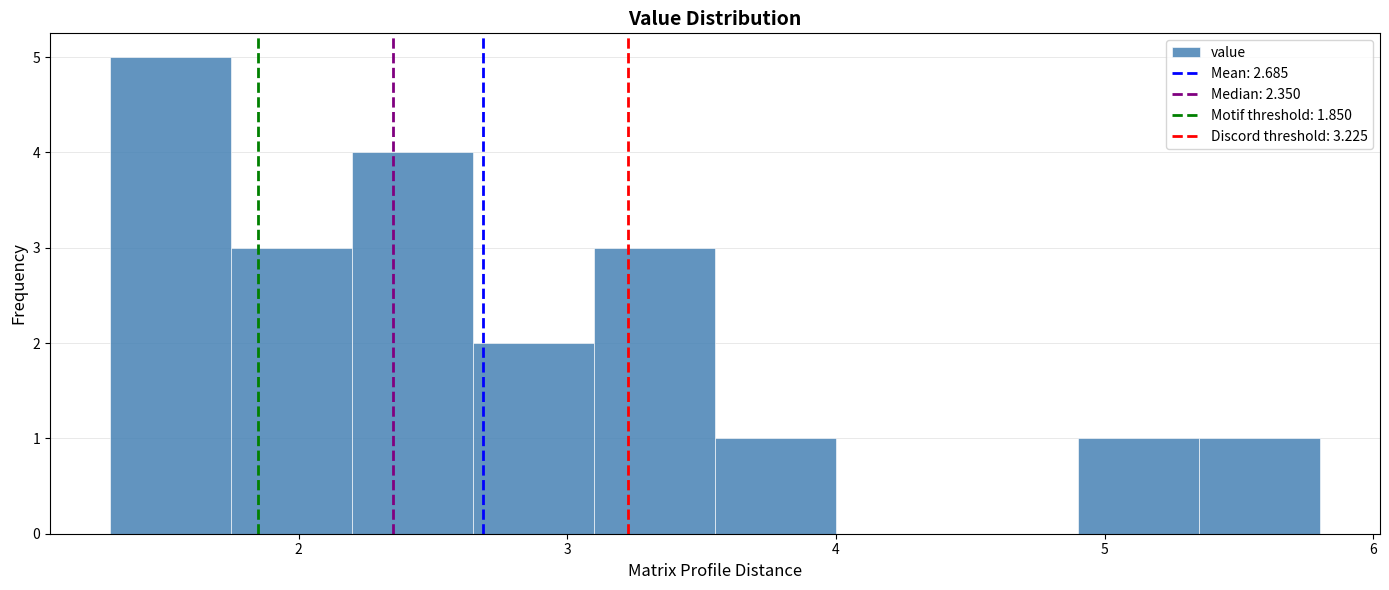

How tall is the bar that spans 2.65 to 3.10 on the x-axis? Neither the bar edges nor the heights are printed on the chart, so give them approximately, as read against the axes.

2